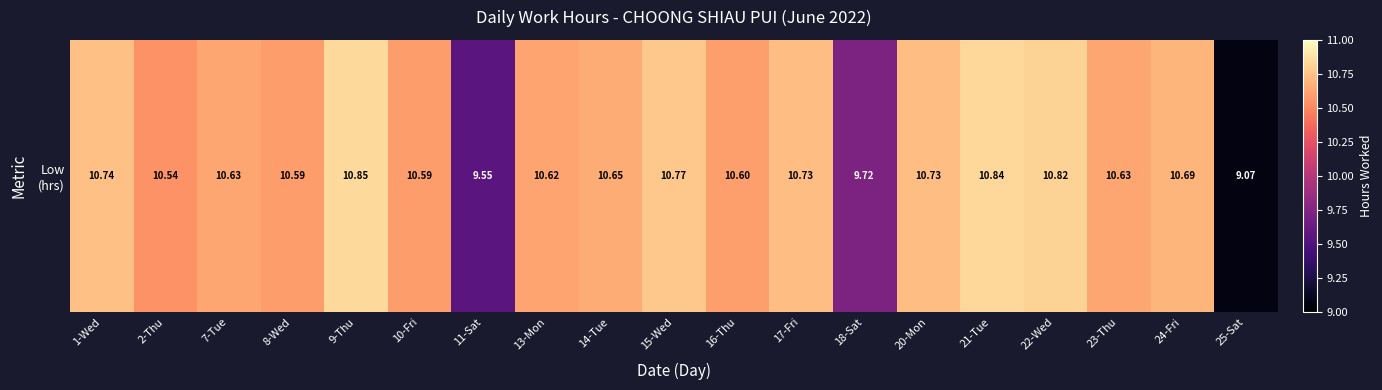

List the labels in order of value, largest first.

9-Thu, 21-Tue, 22-Wed, 15-Wed, 1-Wed, 17-Fri, 20-Mon, 24-Fri, 14-Tue, 7-Tue, 23-Thu, 13-Mon, 16-Thu, 8-Wed, 10-Fri, 2-Thu, 18-Sat, 11-Sat, 25-Sat